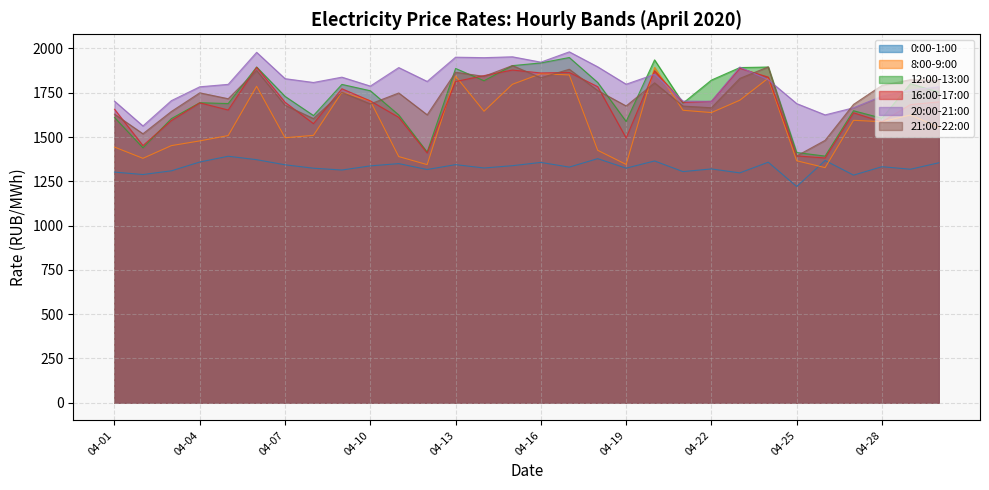

How many data points in 0:00-1:00 are above 1332?

15